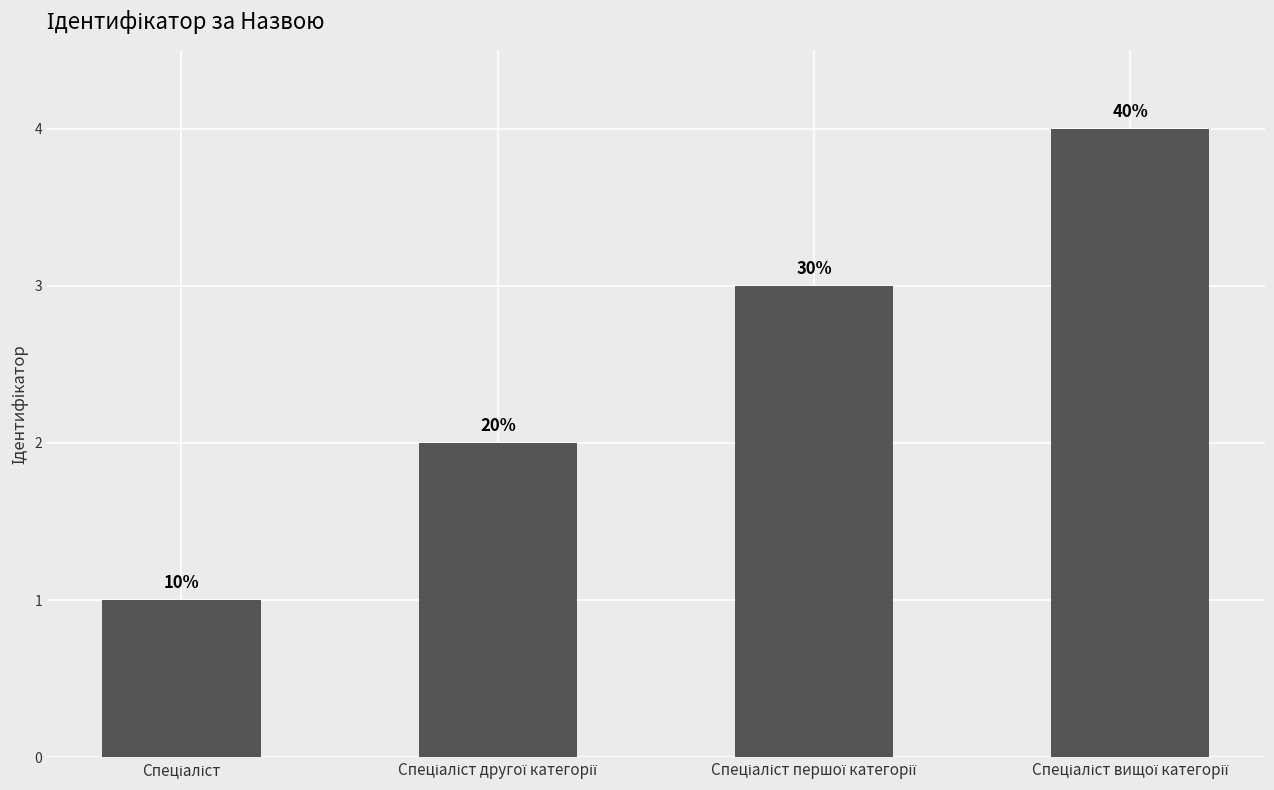

What is the label of the 4th bar from the right?

Спеціаліст